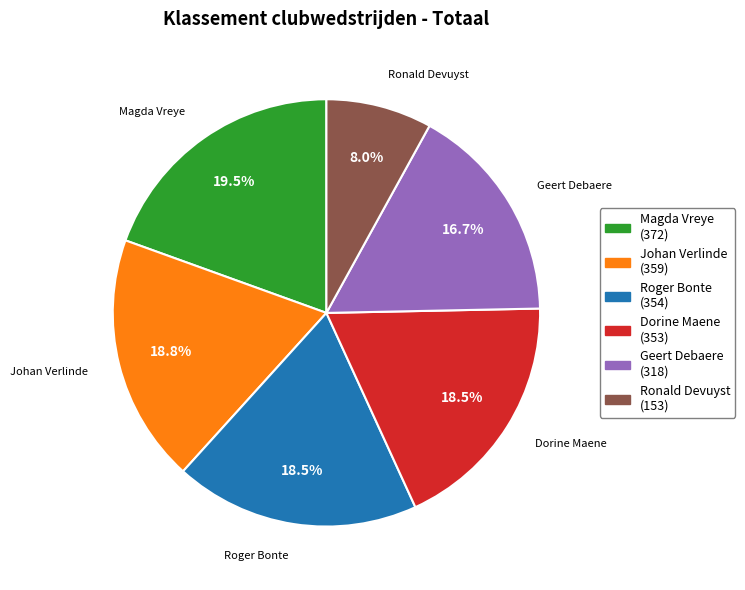

True or false: Ronald Devuyst accounts for 15% of the total.

False